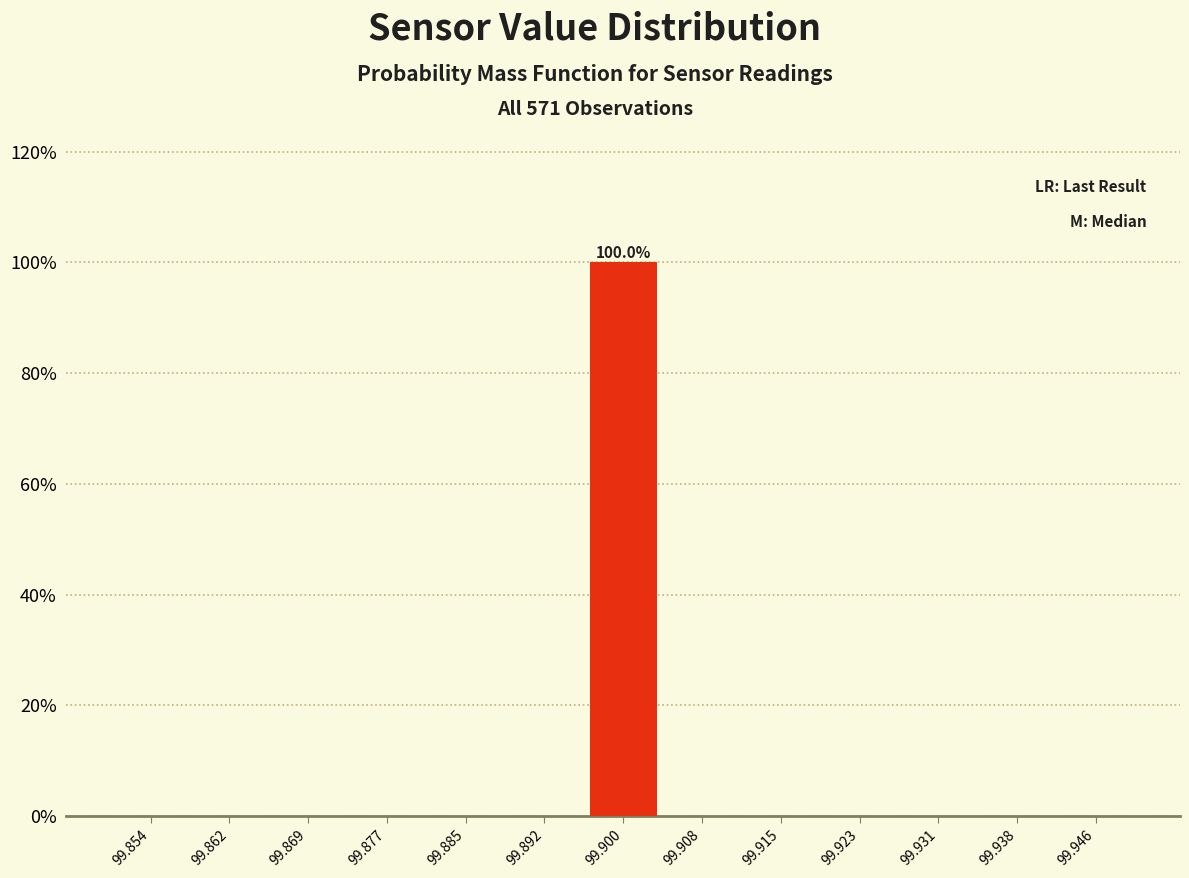

Which range on the x-axis has the tallest bar?

99.896 to 99.904